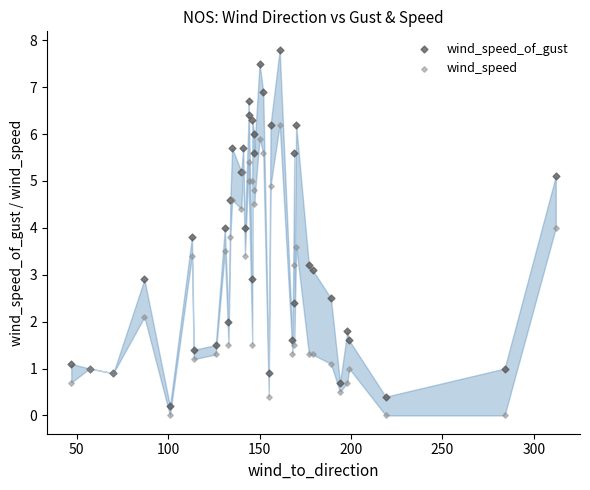

Which series has the largest Y range (max minus min)?

wind_speed_of_gust